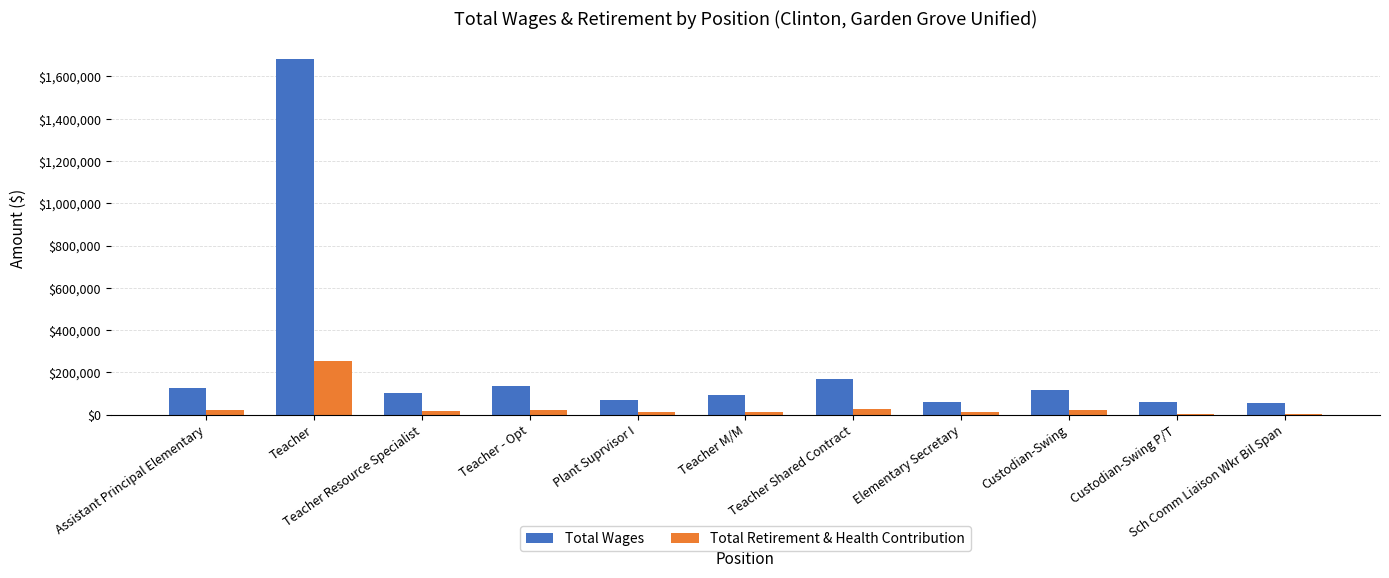

What is the maximum value shown in the chart?

1684062